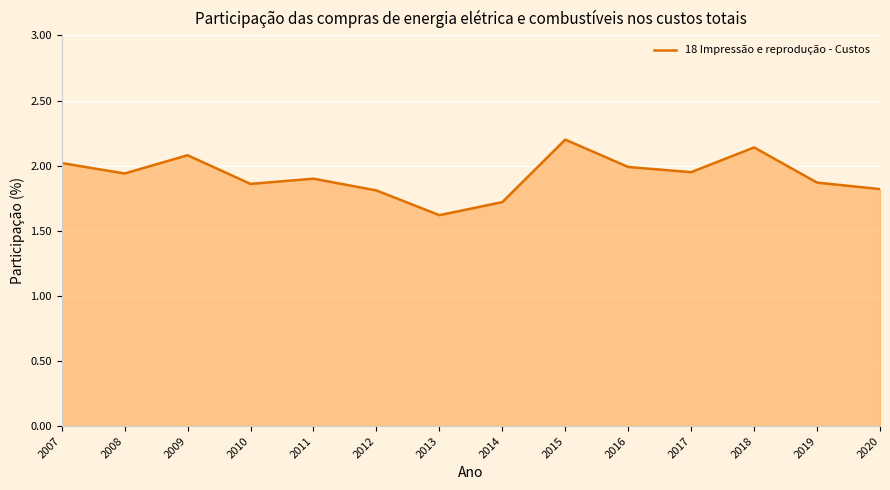

The value at 2012 is 1.8. True or false?

True